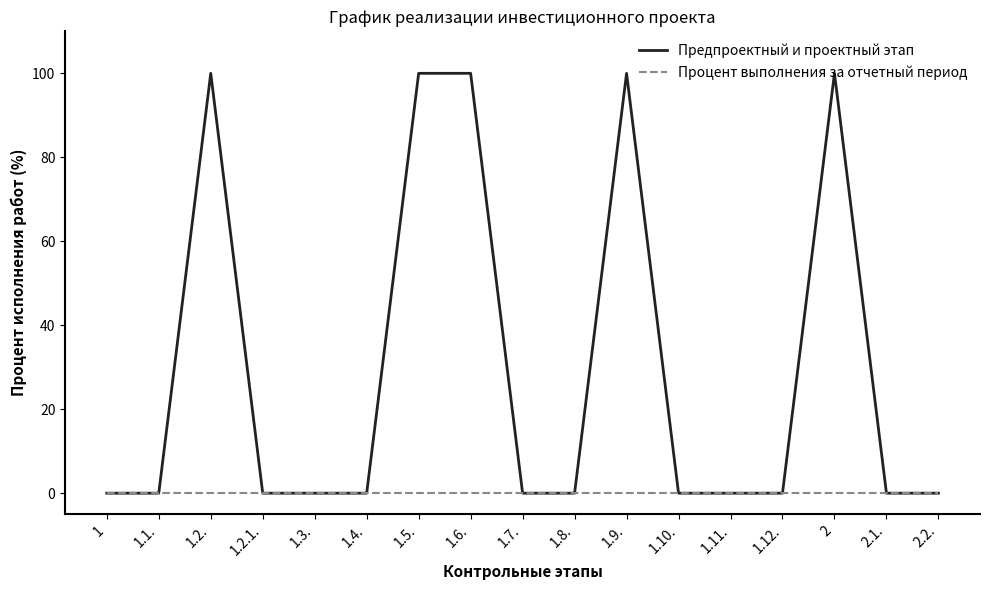

What is the difference between the highest and lowest values at 1.6.?

100